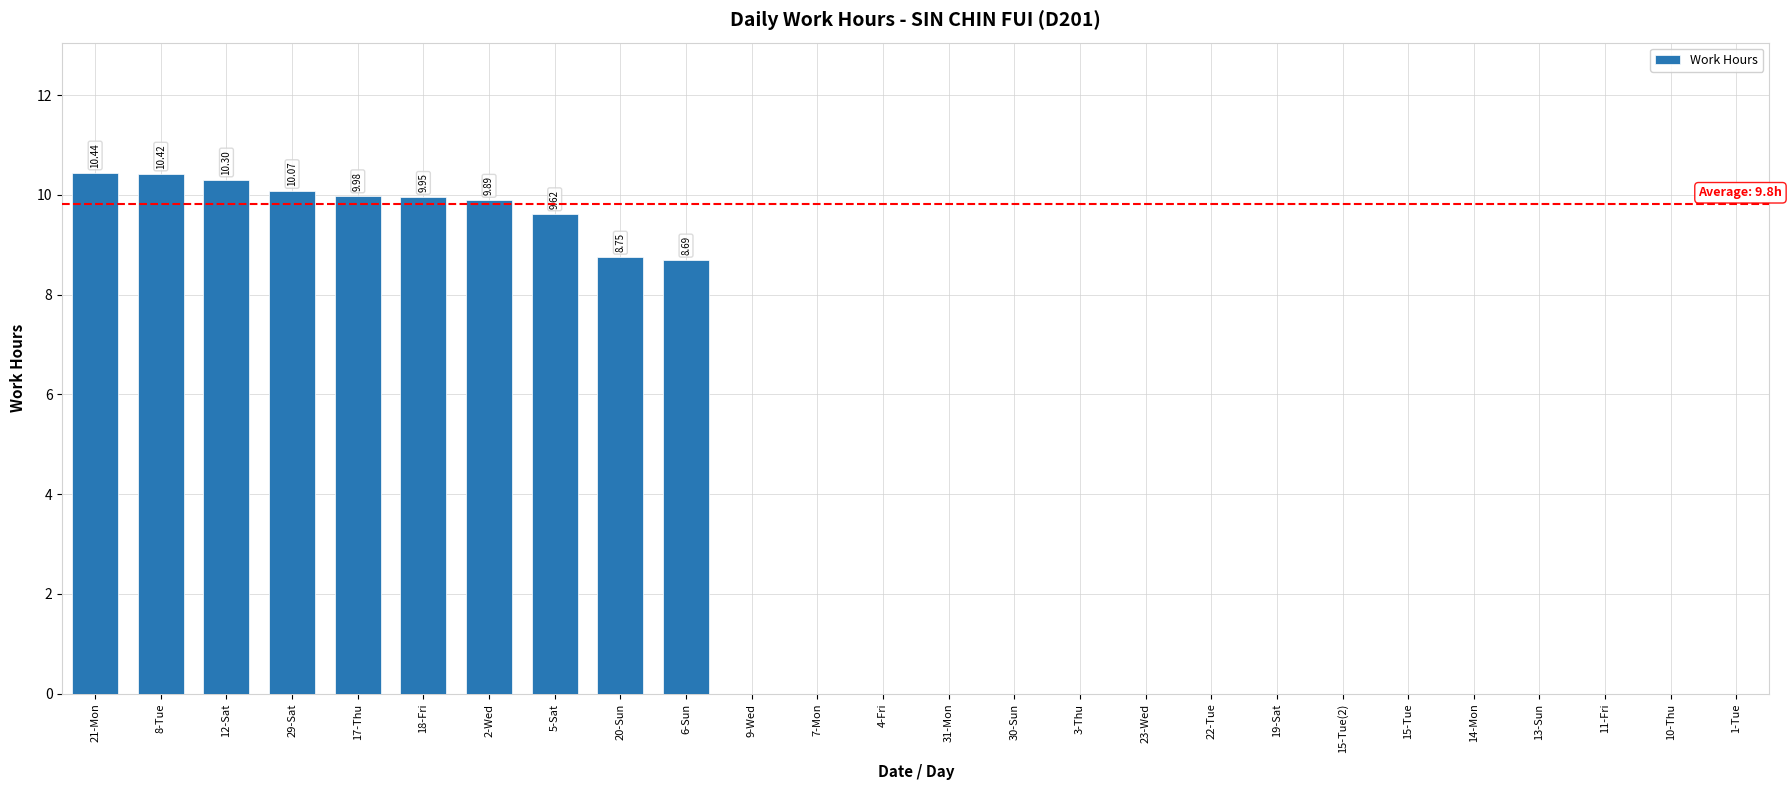

What is the sum of the values at 8-Tue and 22-Tue?

10.4